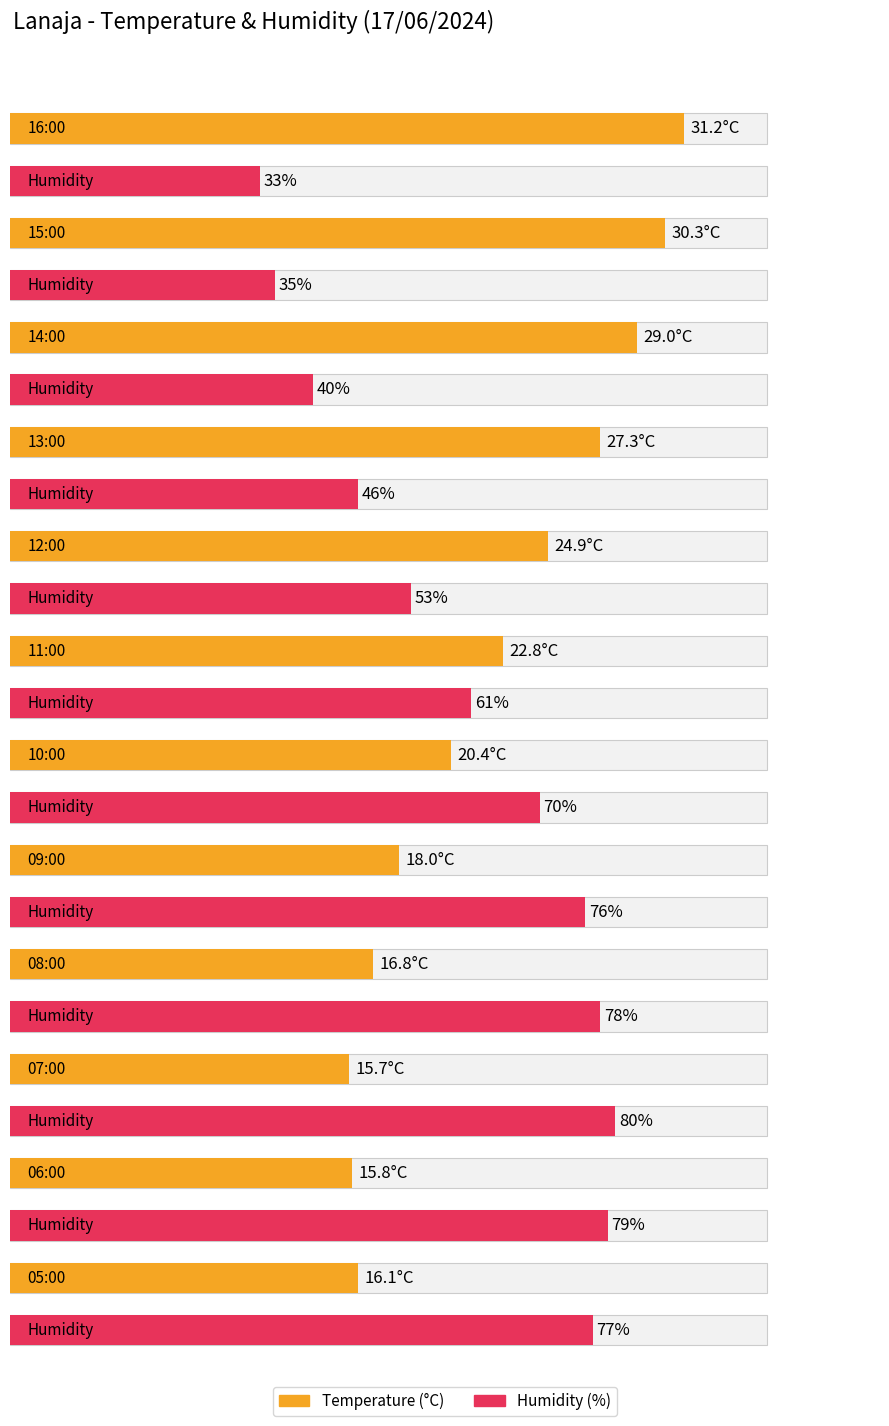

What is the value of the Temperature (C) bar at the 6th from the left?

22.8